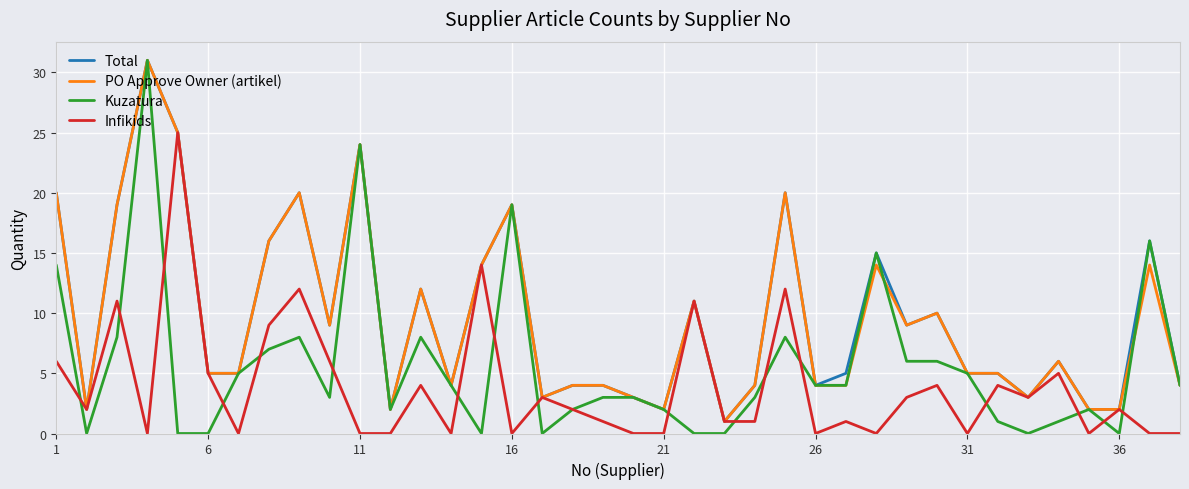

What is the greatest value displayed?

31